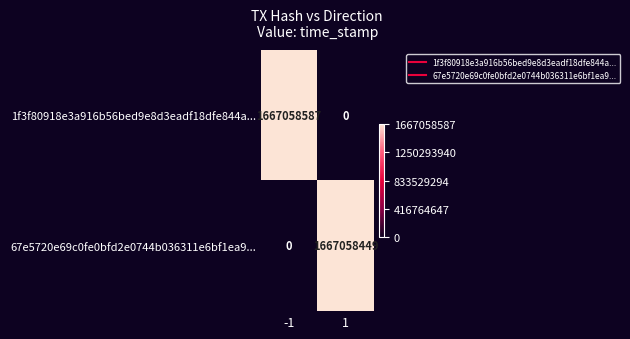

Rank the series by their maximum value, from lowest to highest.

67e5720e69c0fe0bfd2e0744b036311e6bf1ea9..., 1f3f80918e3a916b56bed9e8d3eadf18dfe844a...